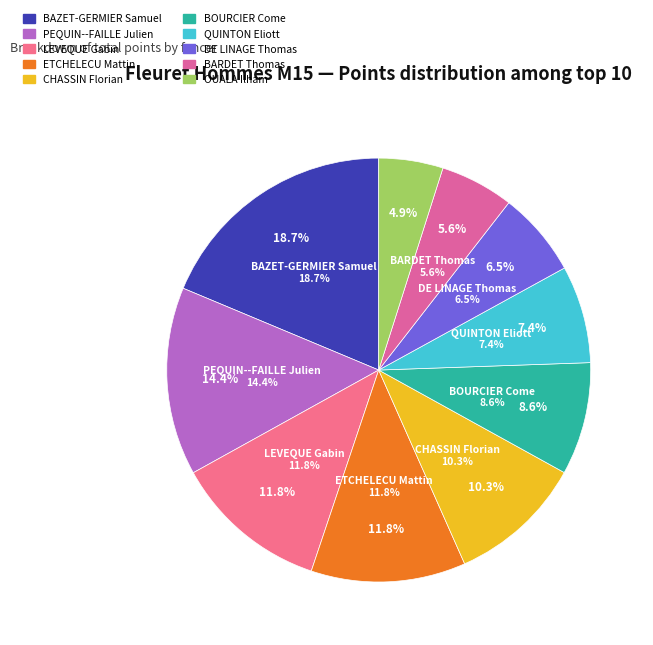

To the nearest percent, what is the combined percentage of BARDET Thomas and BOURCIER Come?

14%